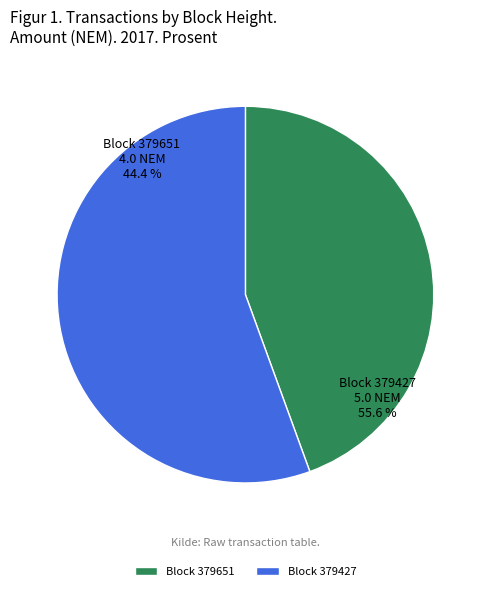

Which category has the smallest portion of the pie?

379651